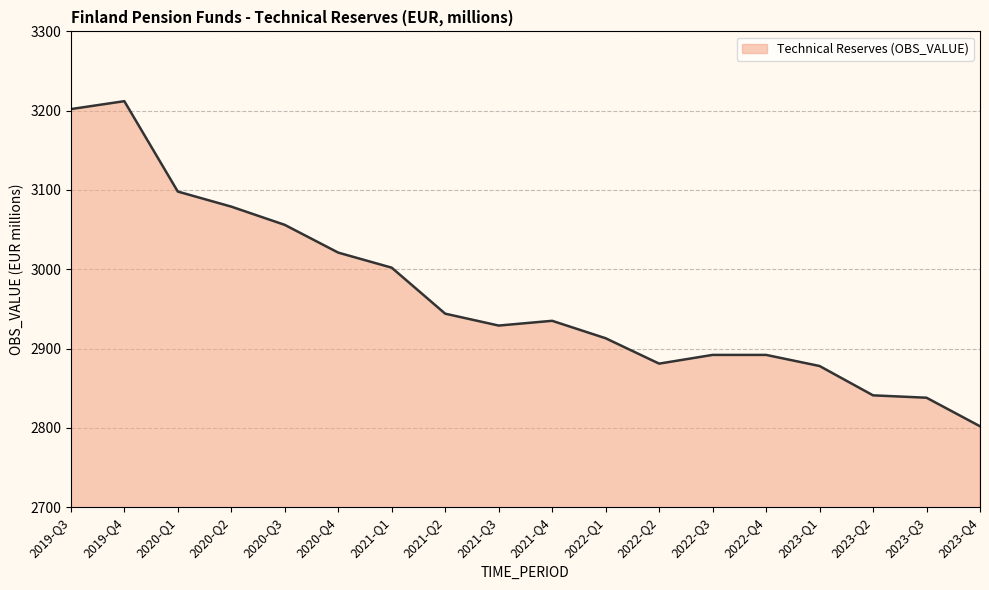

What is the maximum value shown in the chart?

3212